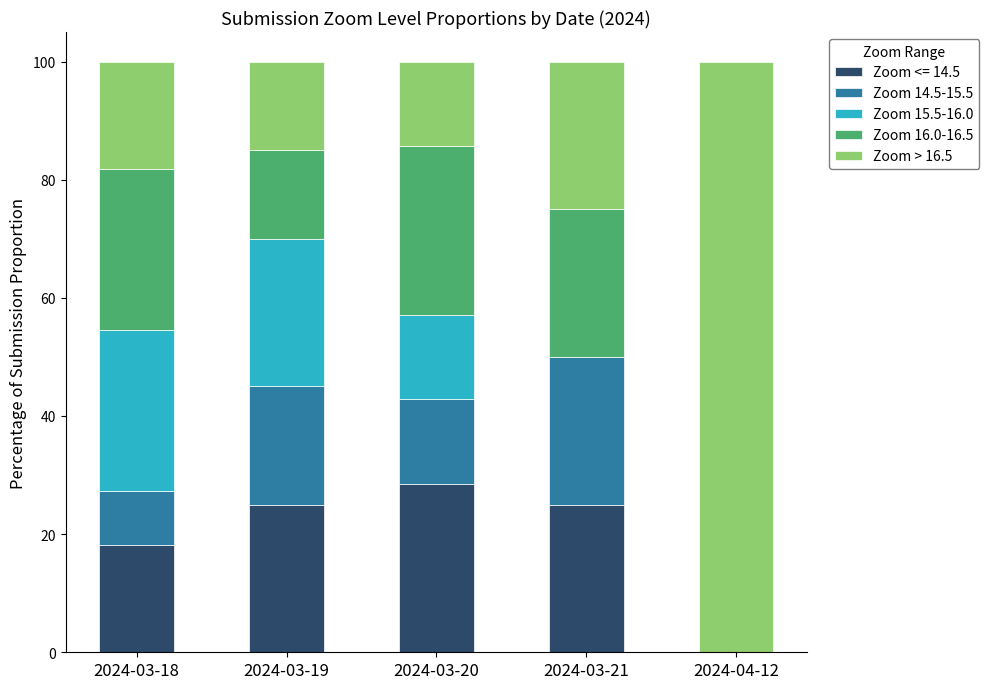

The Zoom <= 14.5 series shows 0.0 at 2024-04-12. True or false?

True